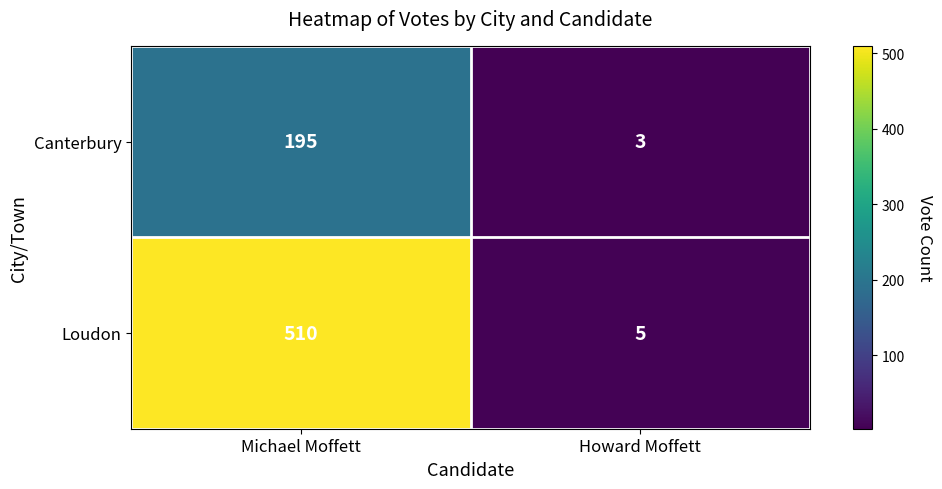

Which category has the highest value across all series?

Michael Moffett